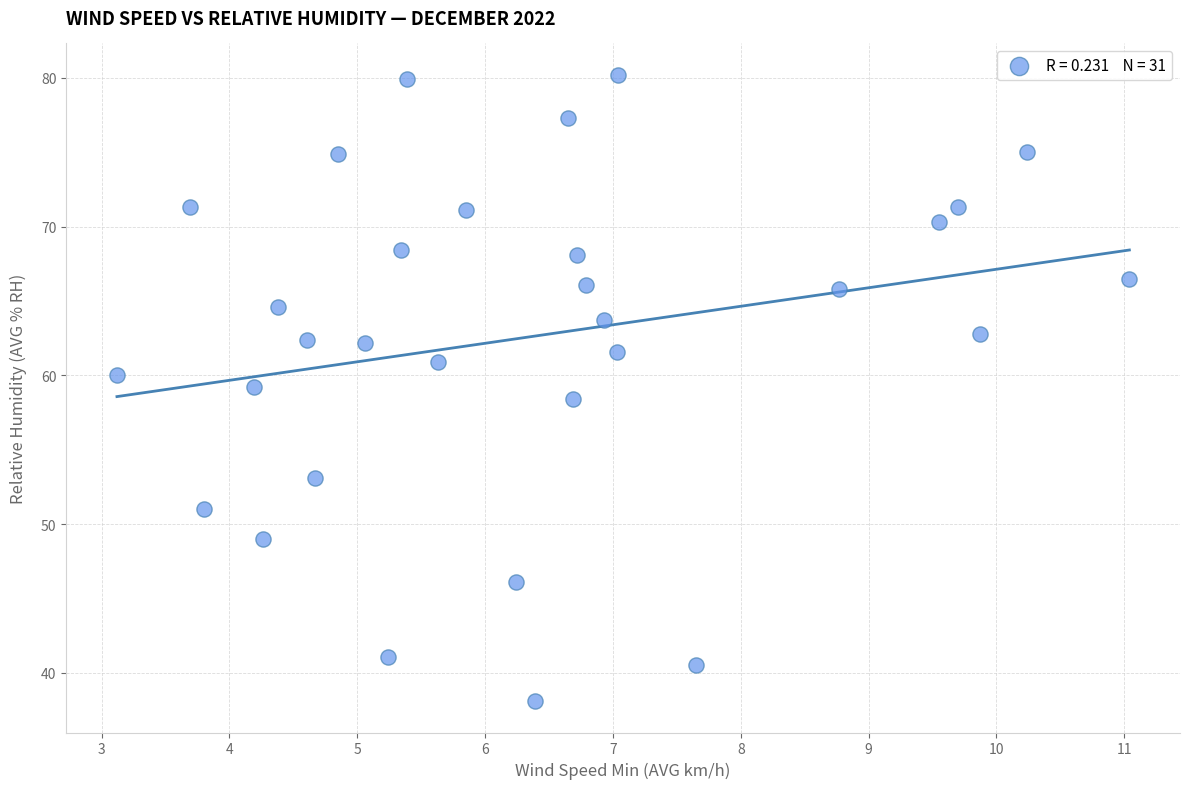

What is the range of Y values (max minus min)?

42.1